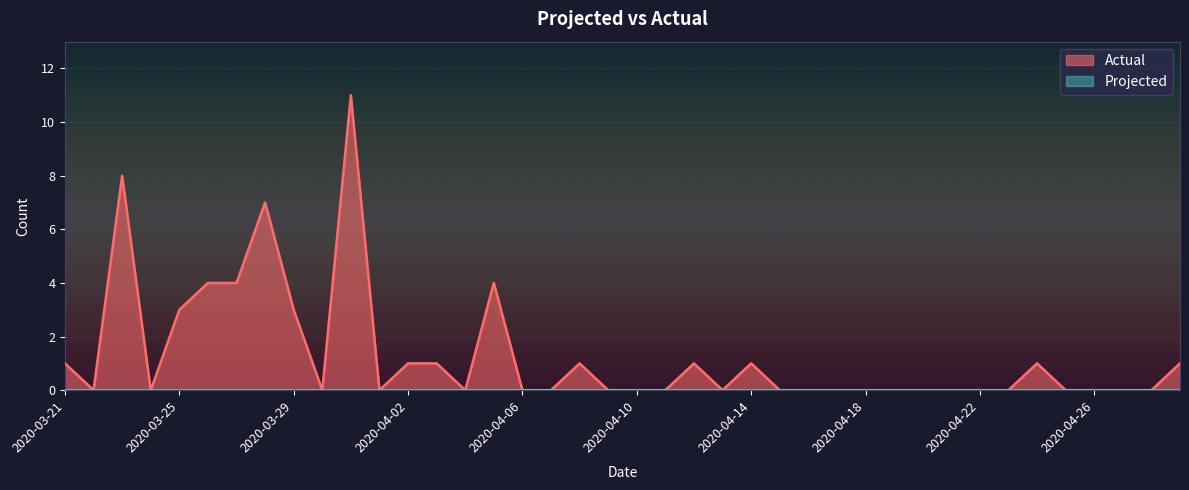

The value at 2020-04-04 is 0. True or false?

True